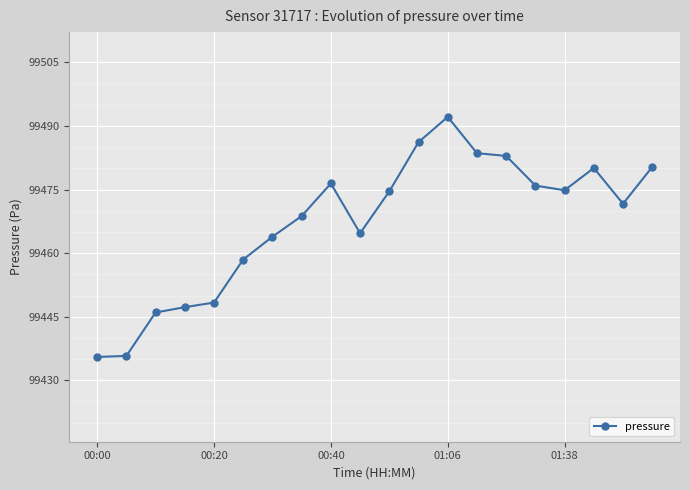

True or false: there are more than 1 points higher than both neighbors.

True